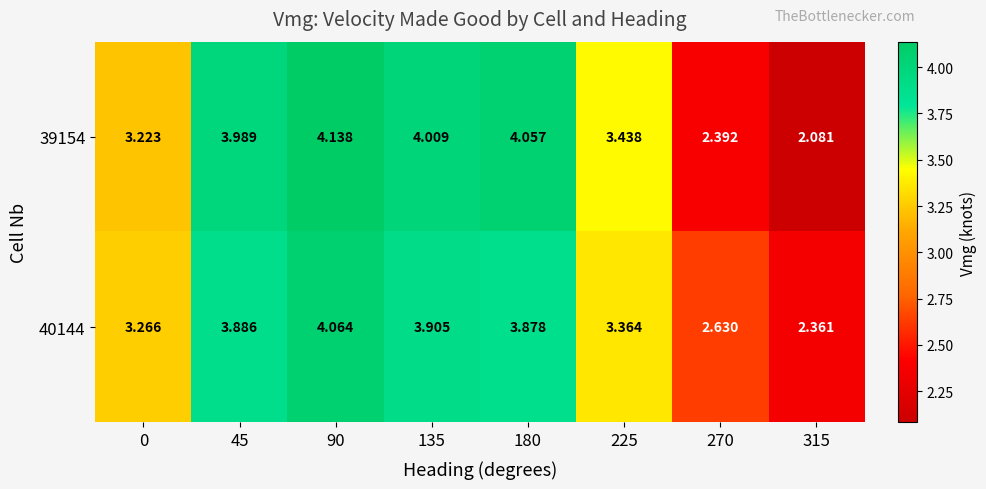

How many series are shown in this chart?

2